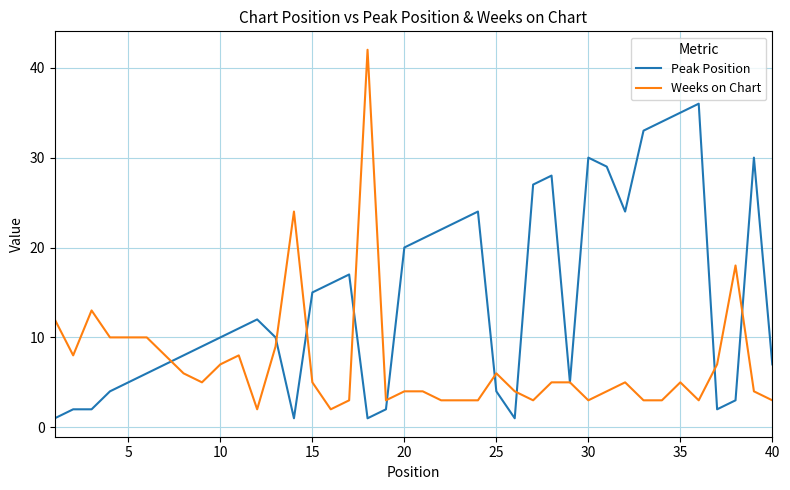

What is the greatest value displayed?

42